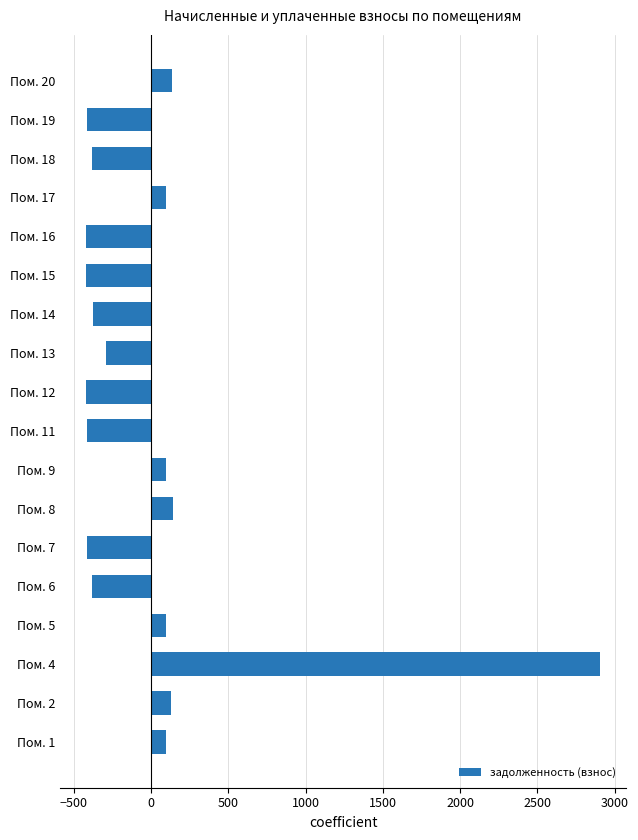

How many values are below zero?

10